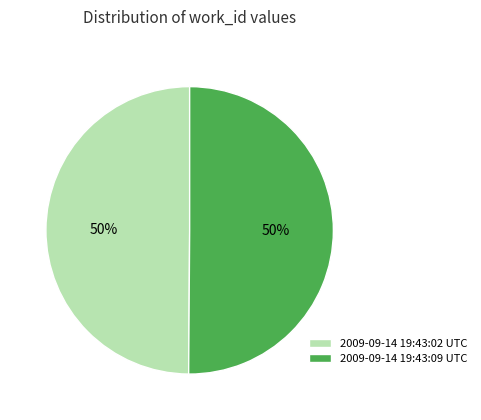

Count the number of slices in the pie.

2